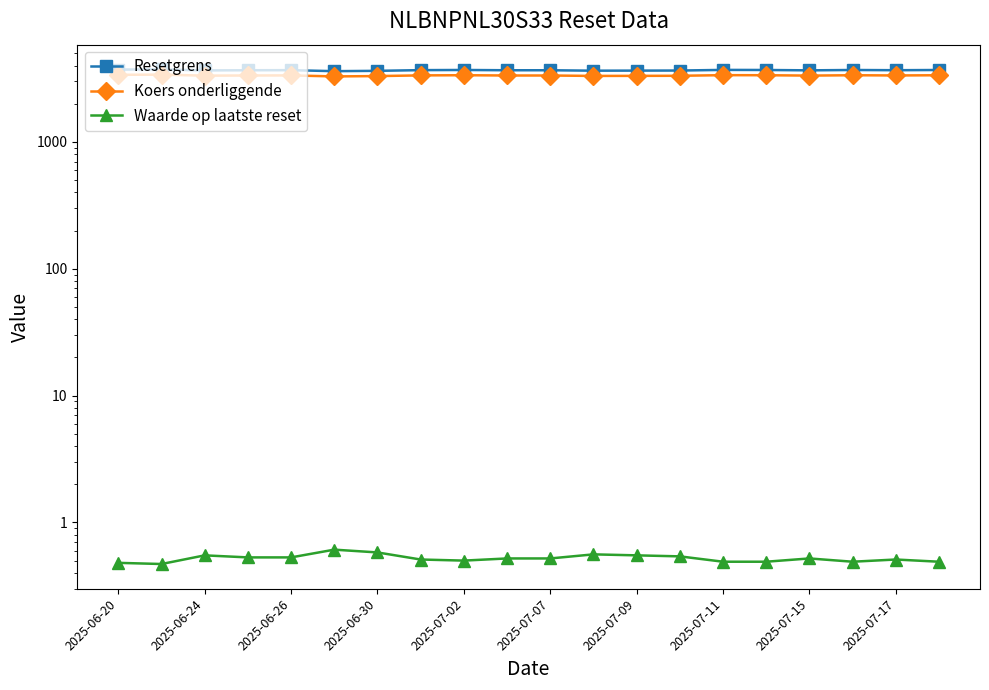

How many values in the Koers onderliggende series exceed 3345?

10